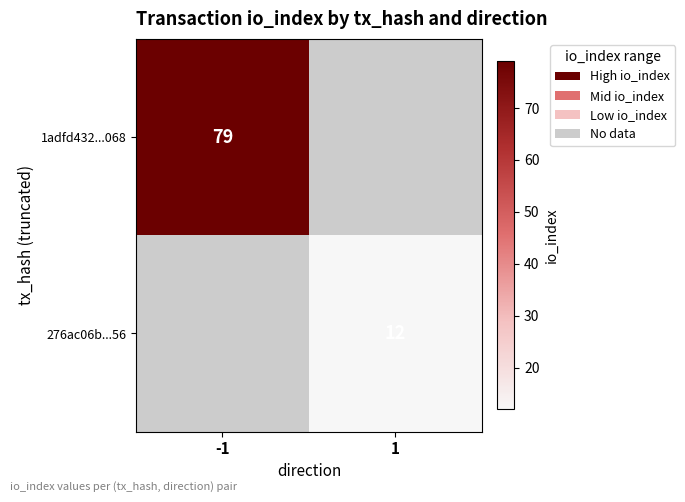

True or false: 276ac06b...56 has a value of 8 at 1.

False